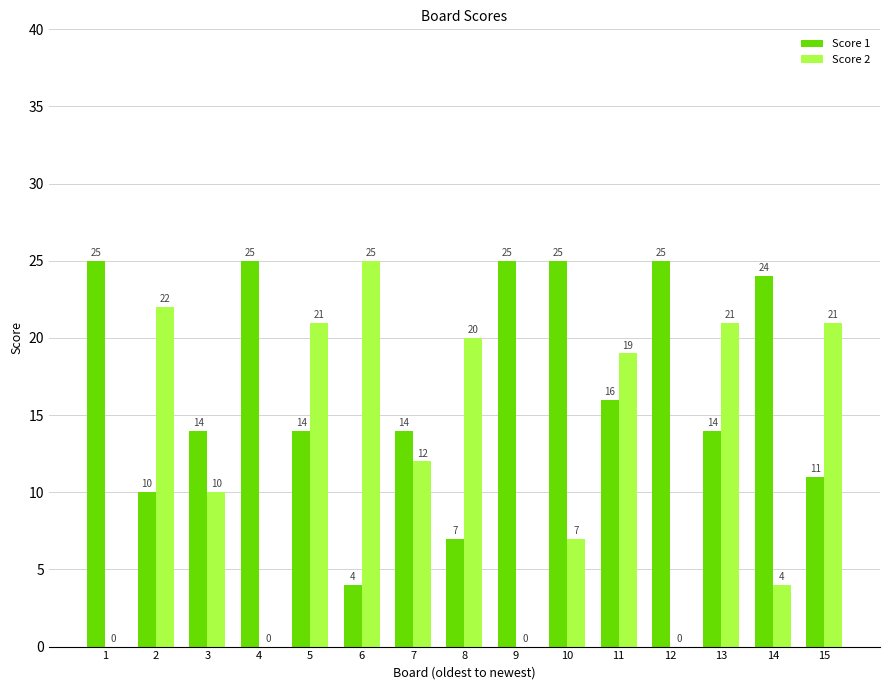

Between 2 and 9, which series saw the biggest shift?

Score 2